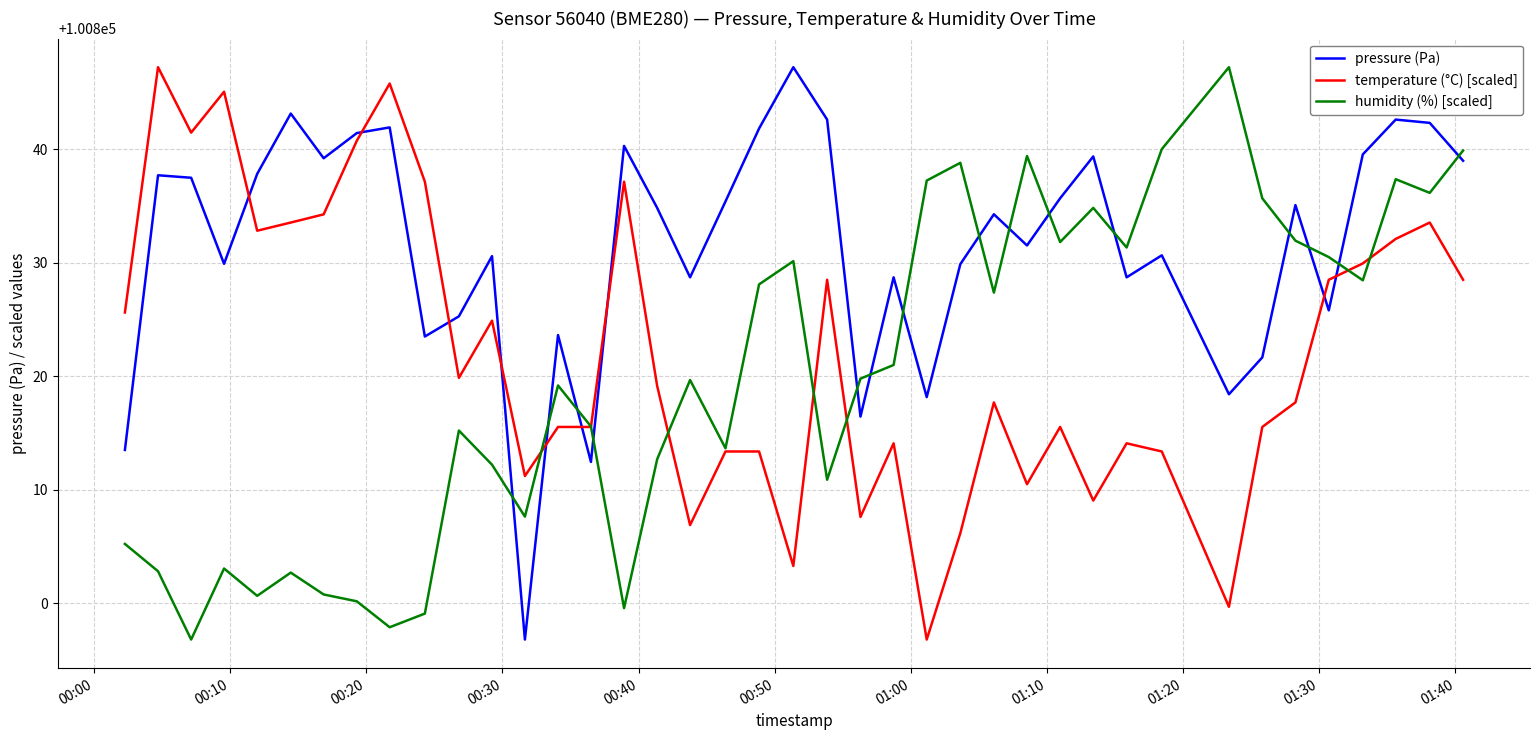

What is the smallest value displayed?

100796.8